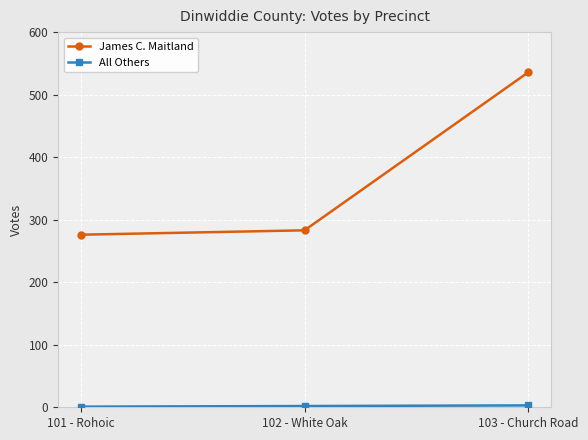

True or false: James C. Maitland has a value of 276 at 101 - Rohoic.

True